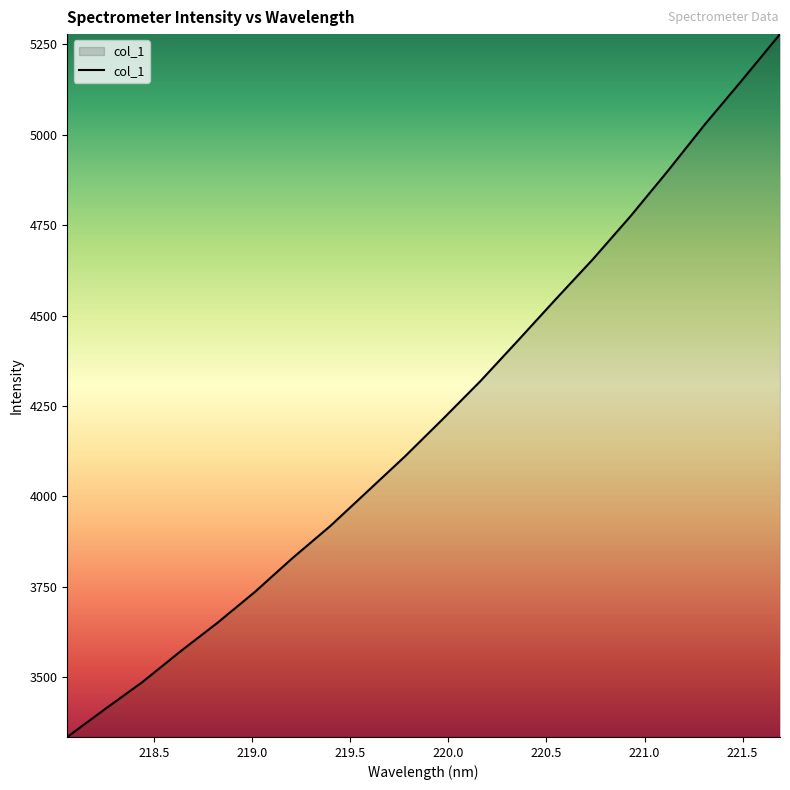

Count the number of data series in this chart.

1